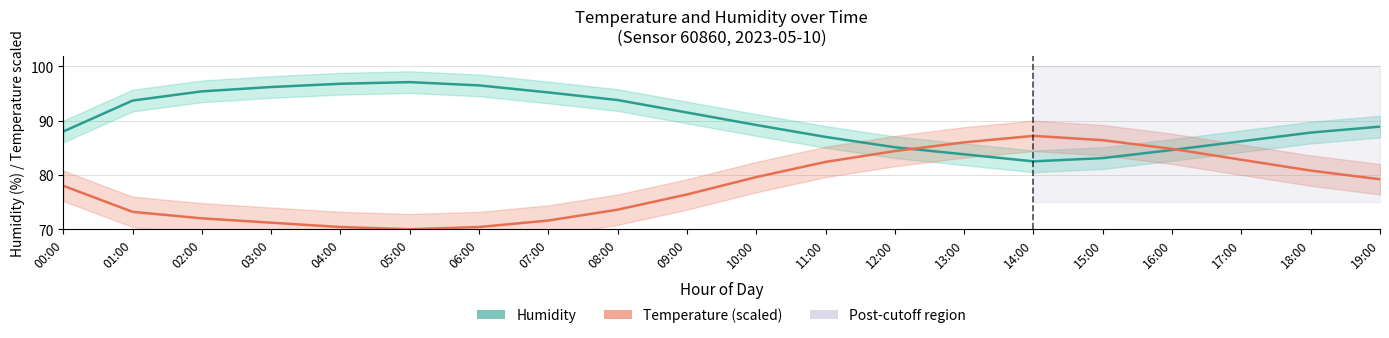

At which label is humidity closest to 89?

19:00